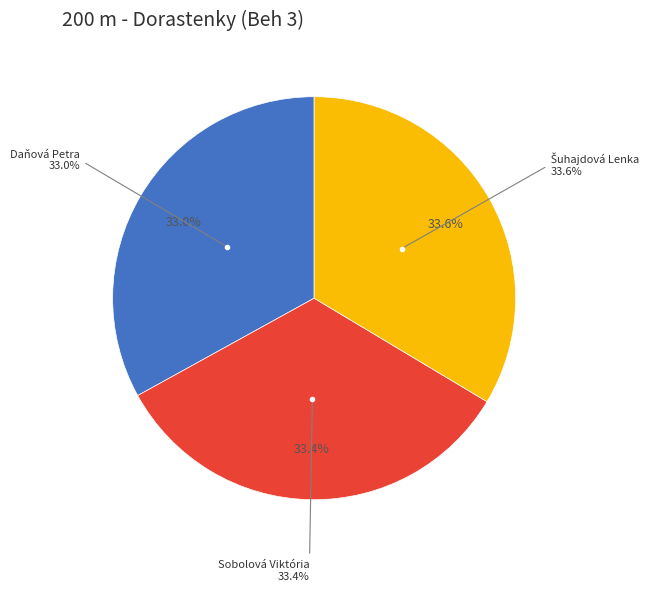

Rank the categories by value from highest to lowest.

Šuhajdová Lenka, Sobolová Viktória, Daňová Petra